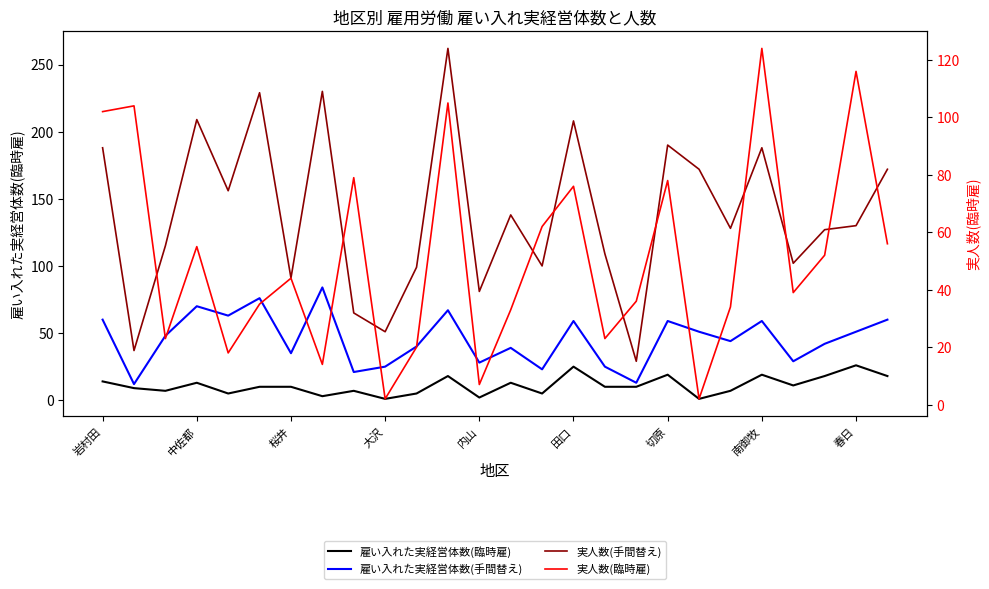

What is the difference between the maximum and second lowest values in the 実人数(臨時雇) series?

122